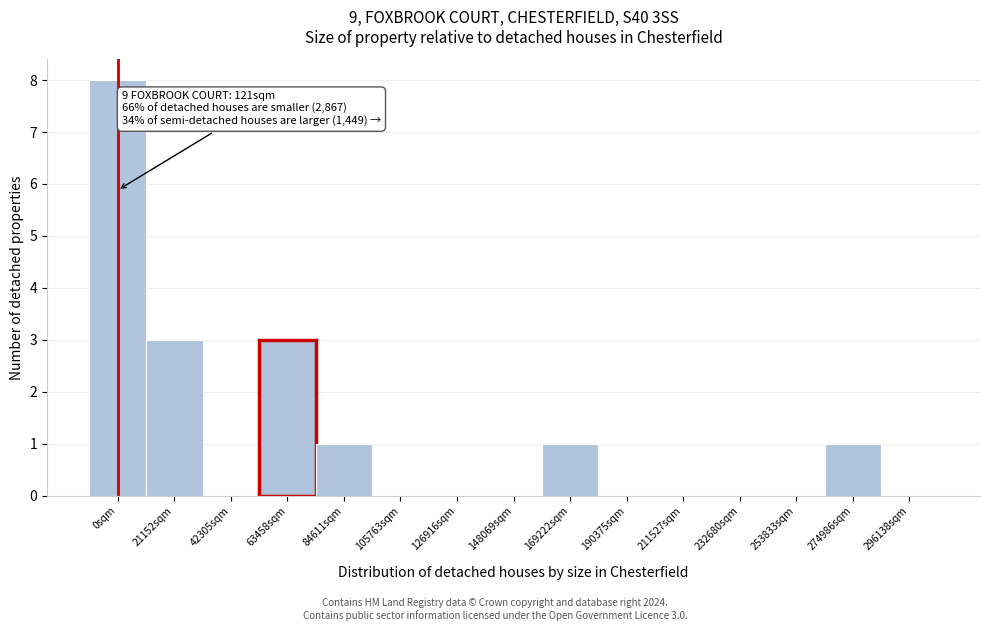

Reading left to right, extract all data points from this chart.

0sqm=8	21152sqm=3	42305sqm=0	63458sqm=3	84611sqm=1	105763sqm=0	126916sqm=0	148069sqm=0	169222sqm=1	190375sqm=0	211527sqm=0	232680sqm=0	253833sqm=0	274986sqm=1	296138sqm=0